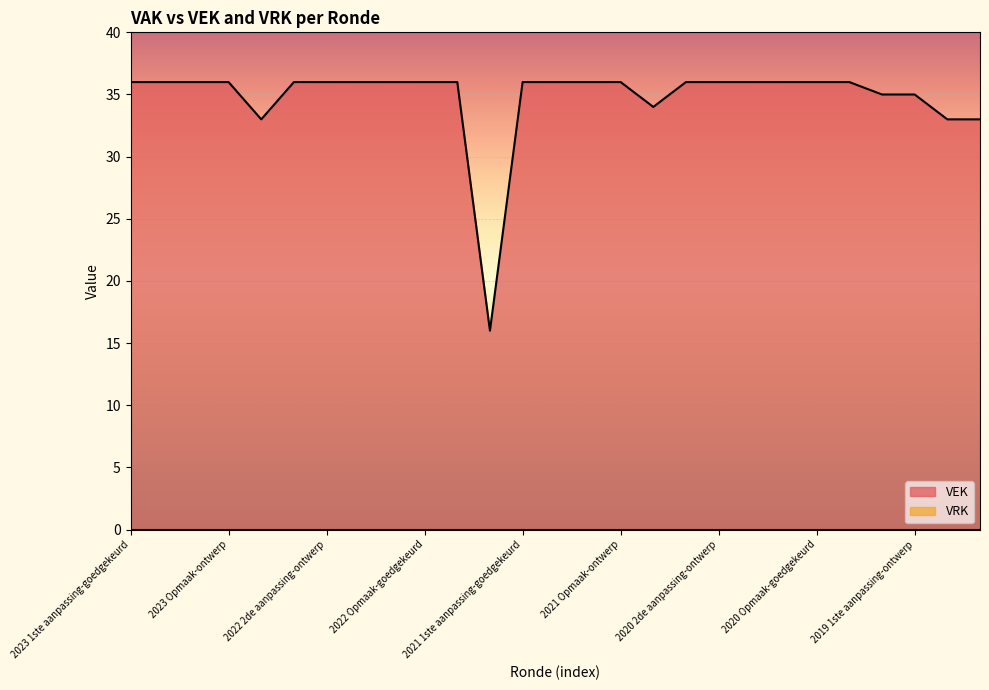

Is it true that the value at 2020 2de aanpassing-goedgekeurd is 15?

False